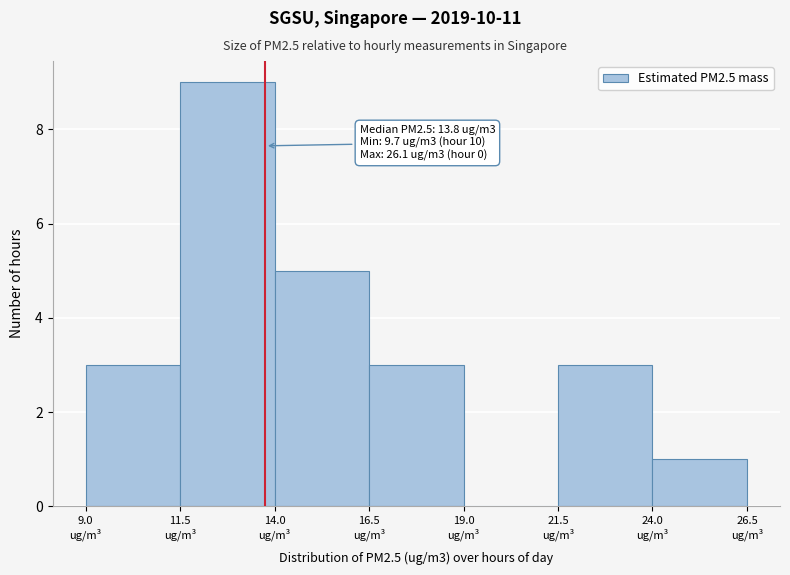

Which range on the x-axis has the tallest bar?

11.5 to 14.0